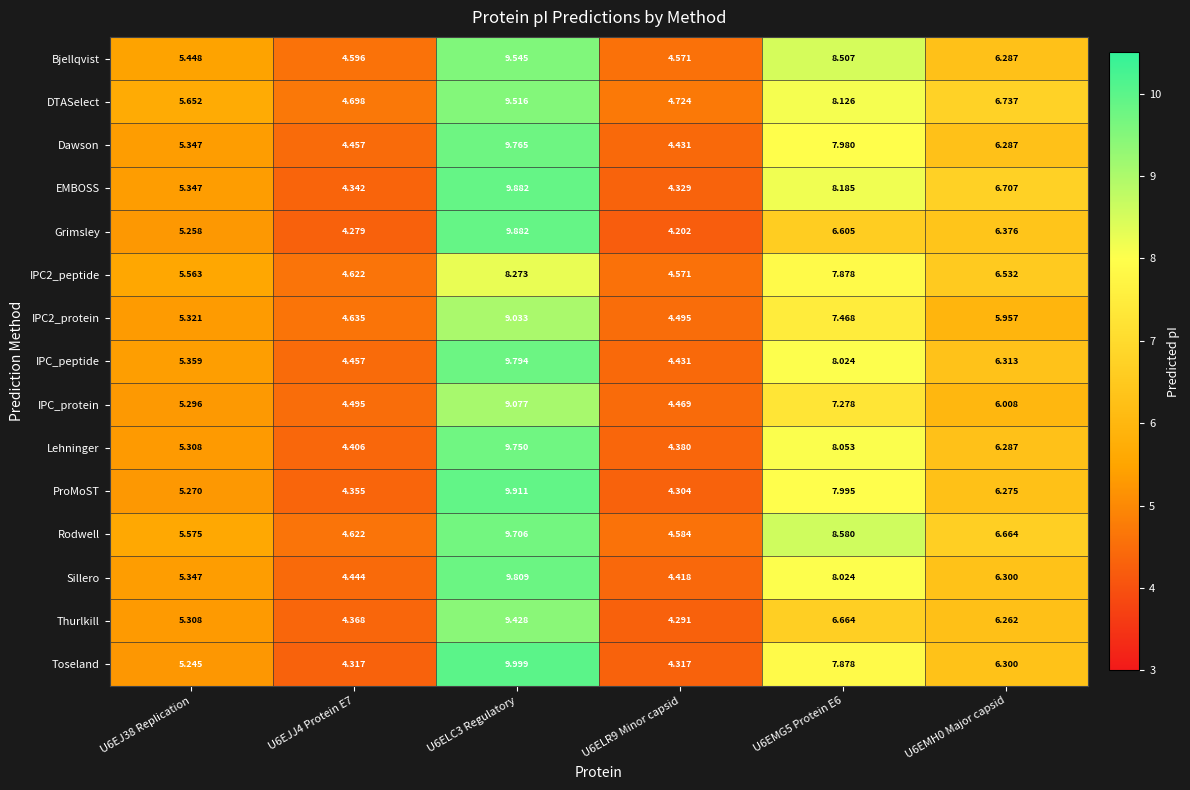

Which series has the widest spread of values?

Toseland